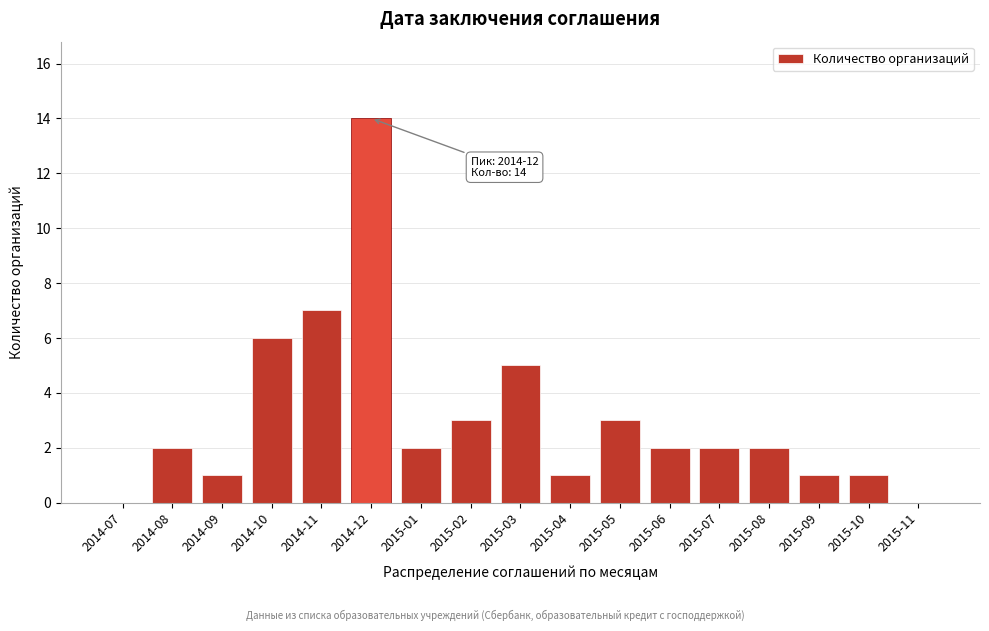

Reading left to right, extract all data points from this chart.

2014-07=0	2014-08=2	2014-09=1	2014-10=6	2014-11=7	2014-12=14	2015-01=2	2015-02=3	2015-03=5	2015-04=1	2015-05=3	2015-06=2	2015-07=2	2015-08=2	2015-09=1	2015-10=1	2015-11=0